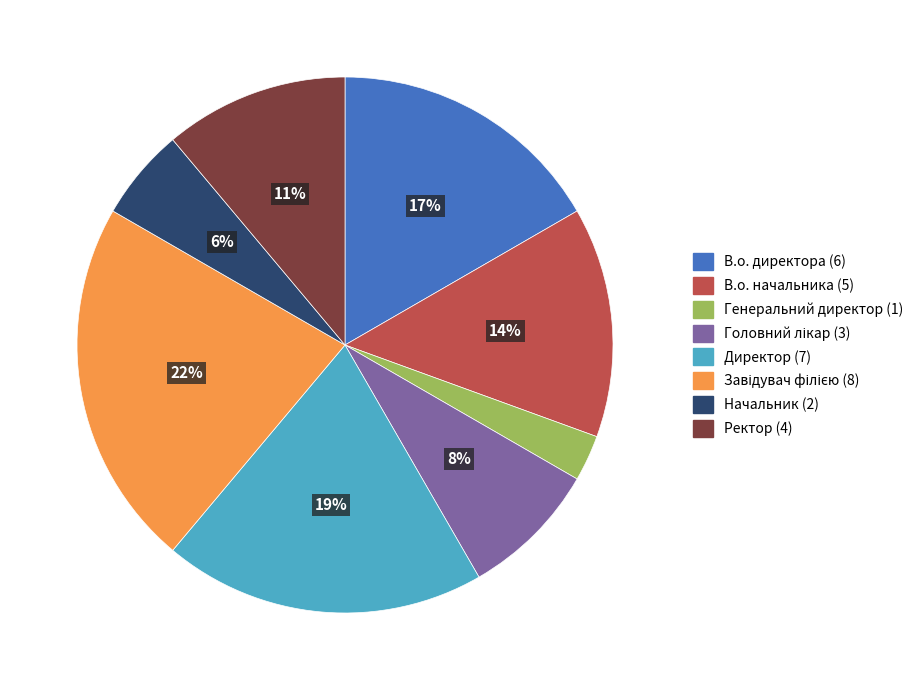

Which slice is the smallest?

Генеральний директор